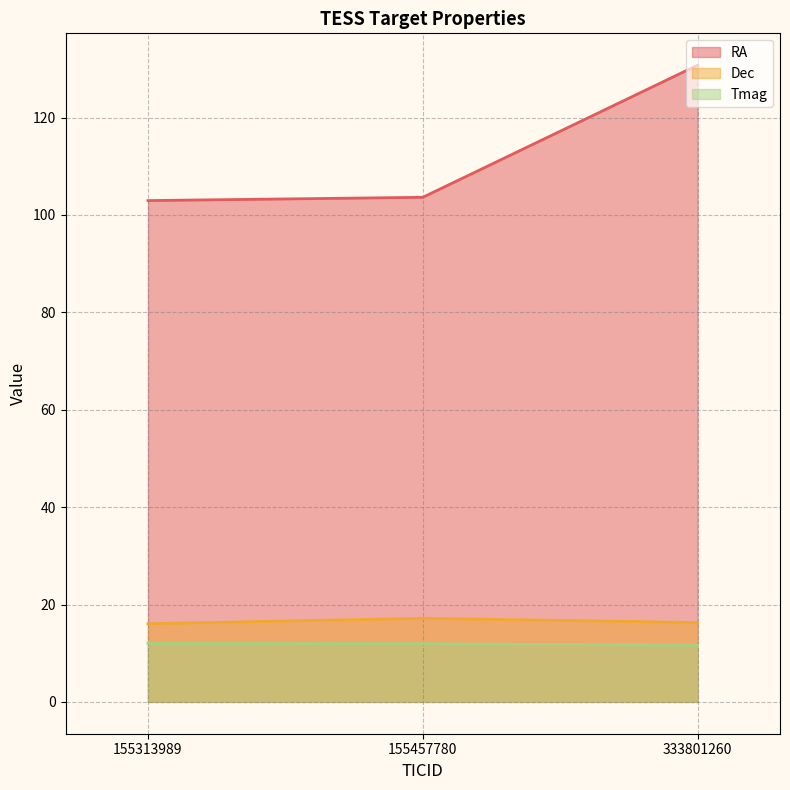

Reading left to right, what are all the values shown in this chart?

RA: 155313989=103.0	155457780=103.6	333801260=130.8
Dec: 155313989=16.1	155457780=17.2	333801260=16.3
Tmag: 155313989=12.0	155457780=11.9	333801260=11.6